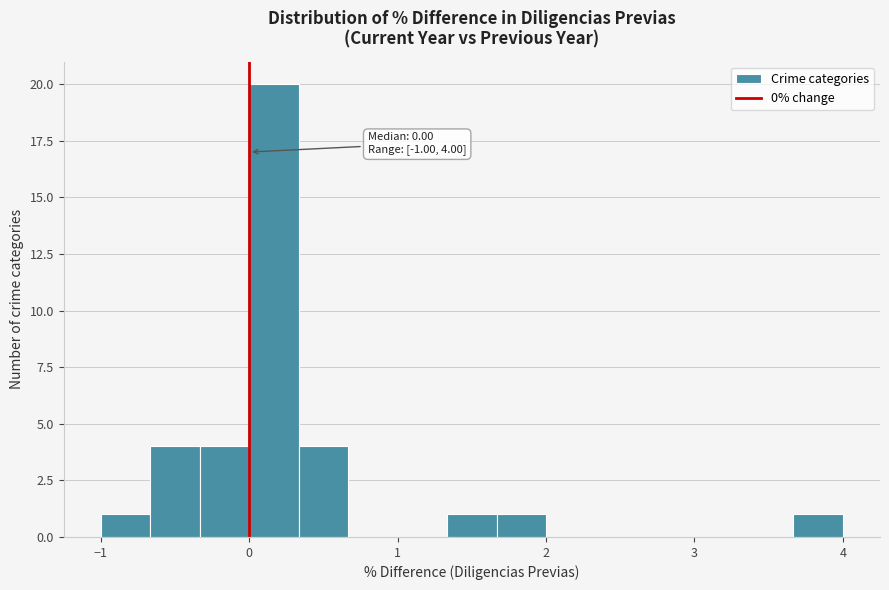

Read against the x-axis, roughly where is the centre of the tallest bar?

0.2